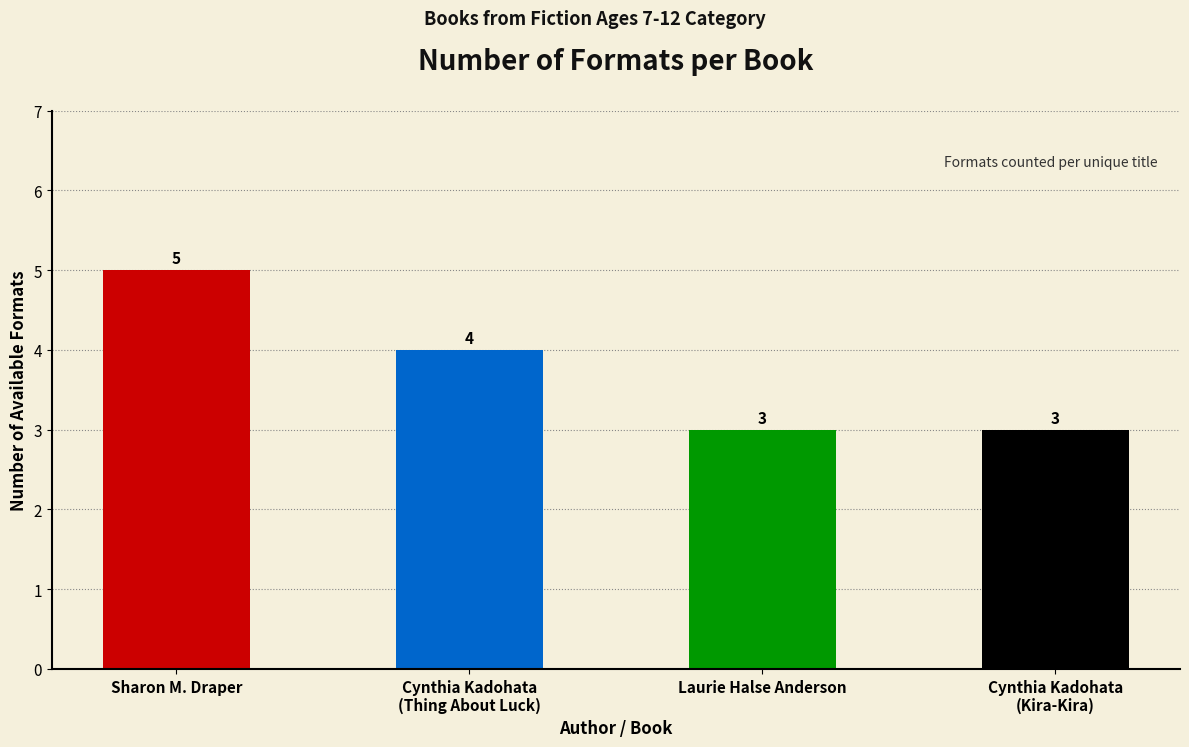

How many values are below 4?

2